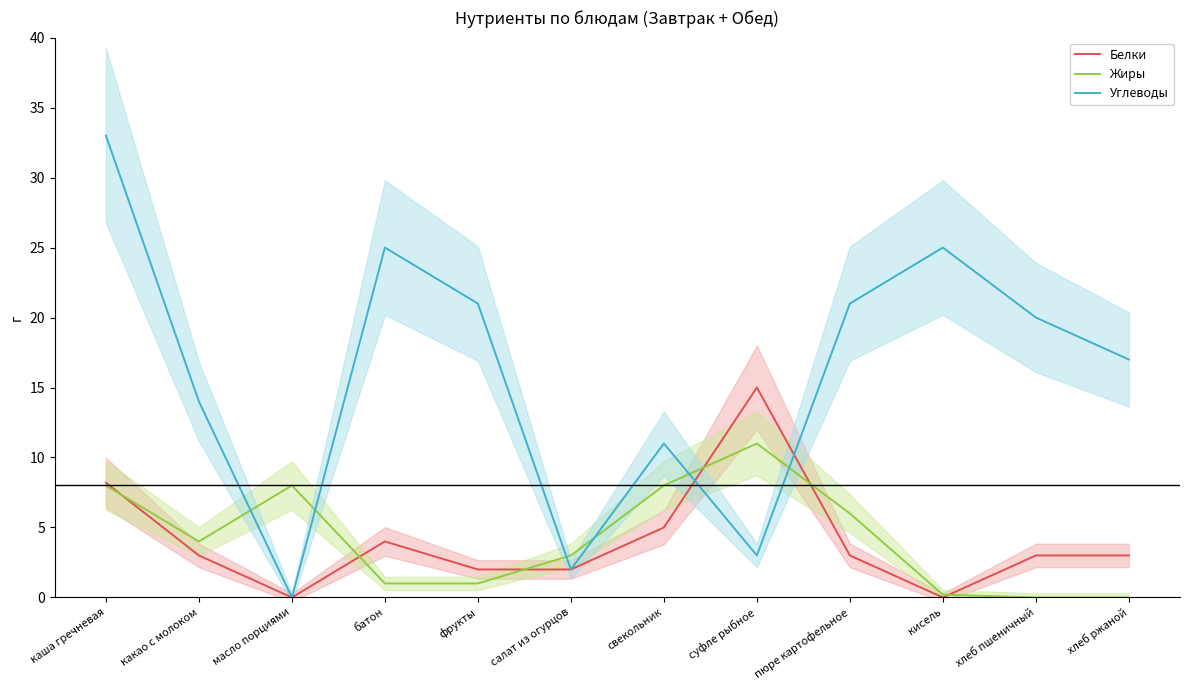

How many positive values does the Белки series have?

10